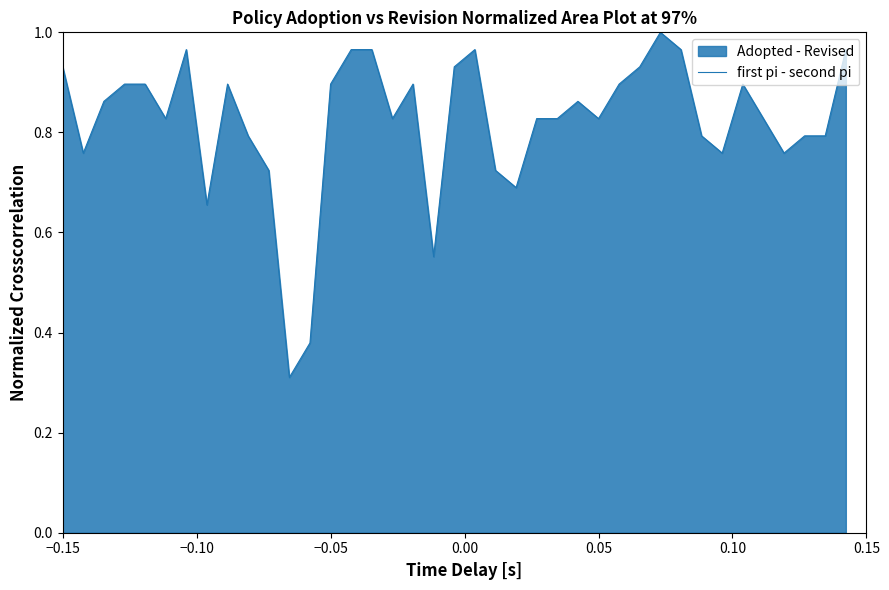

What is the sum of all values?

32.0